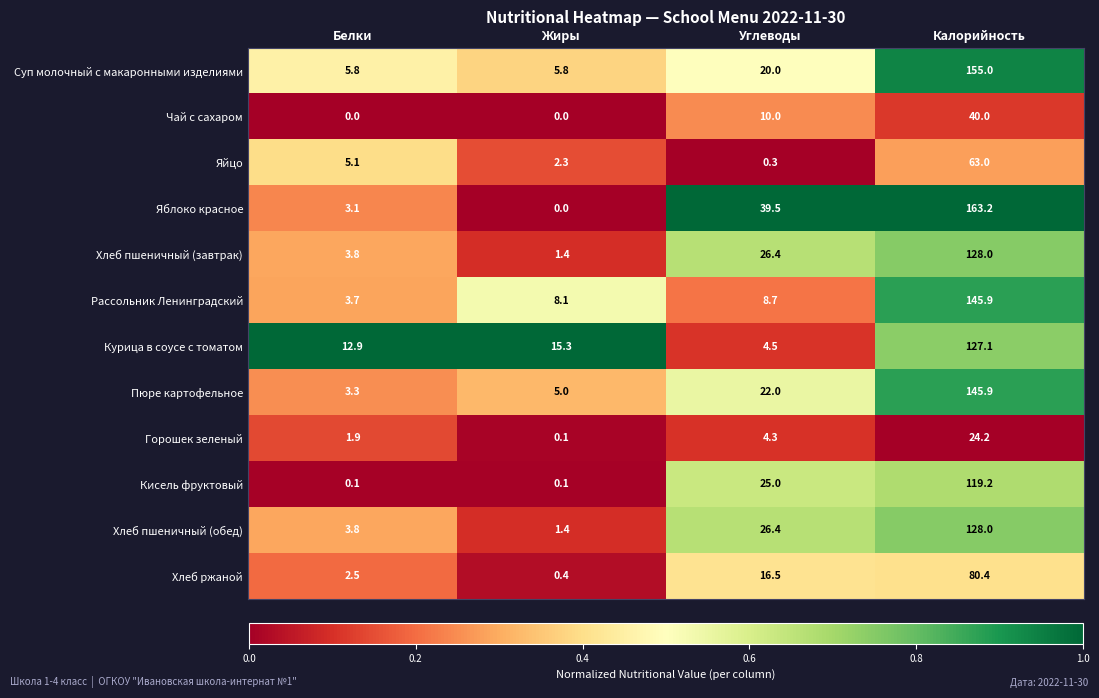

The value of Чай с сахаром at Жиры is 0.0. True or false?

True